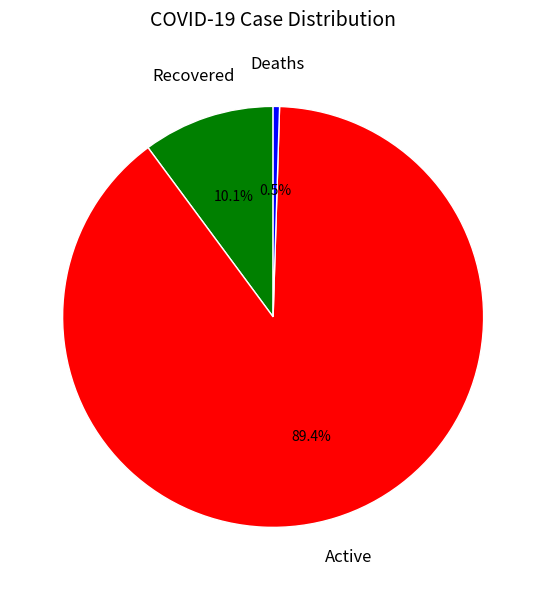

Is there any slice that represents more than half of the pie?

Yes